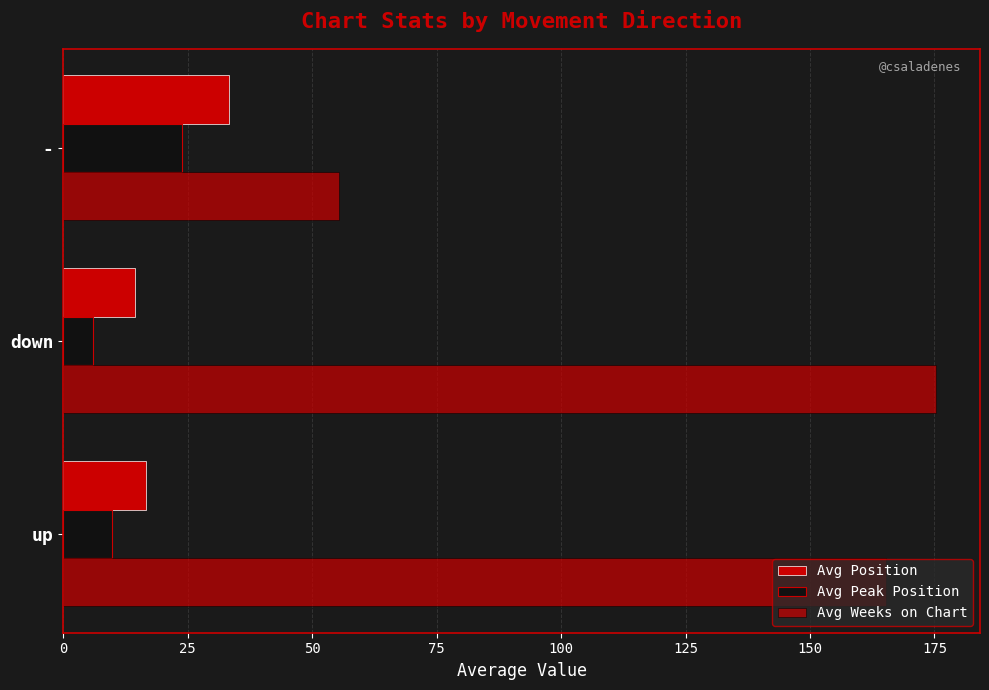

How many values in the Avg Weeks on Chart series exceed 165?

2